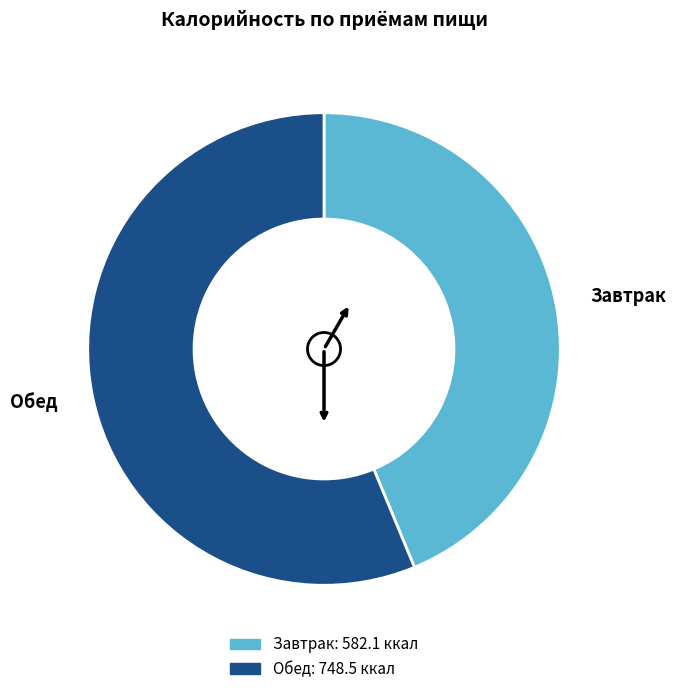

Combined, do Завтрак and Обед account for over 50%?

Yes